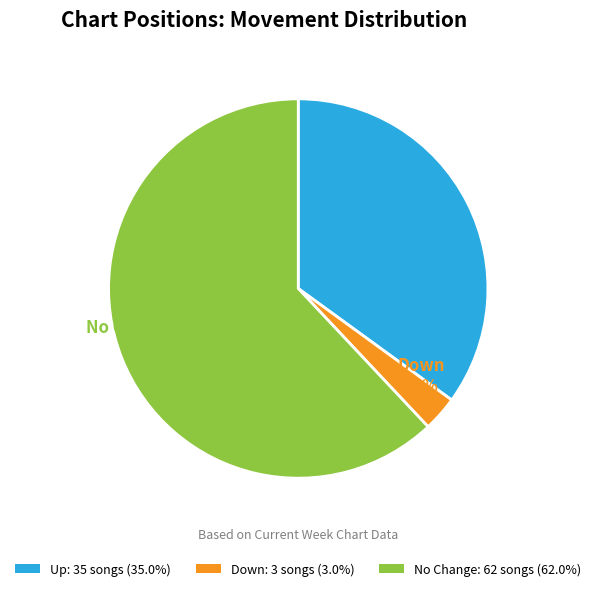

How many slices are in this pie chart?

3